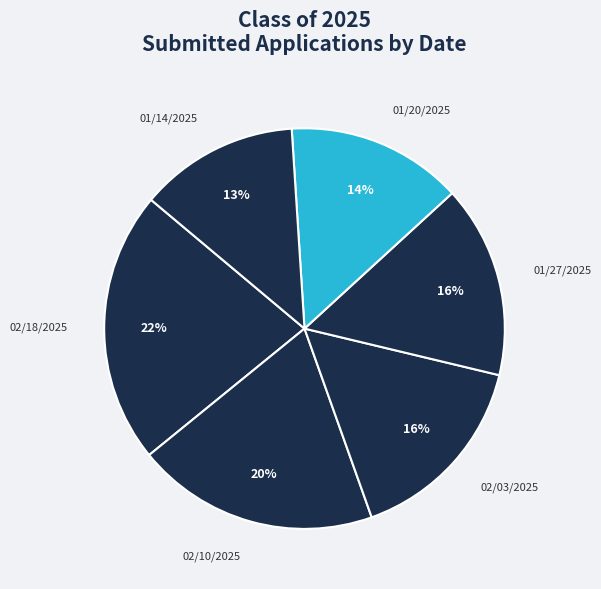

Approximately how many times larger is the value at 02/03/2025 compared to 02/10/2025?

0.8